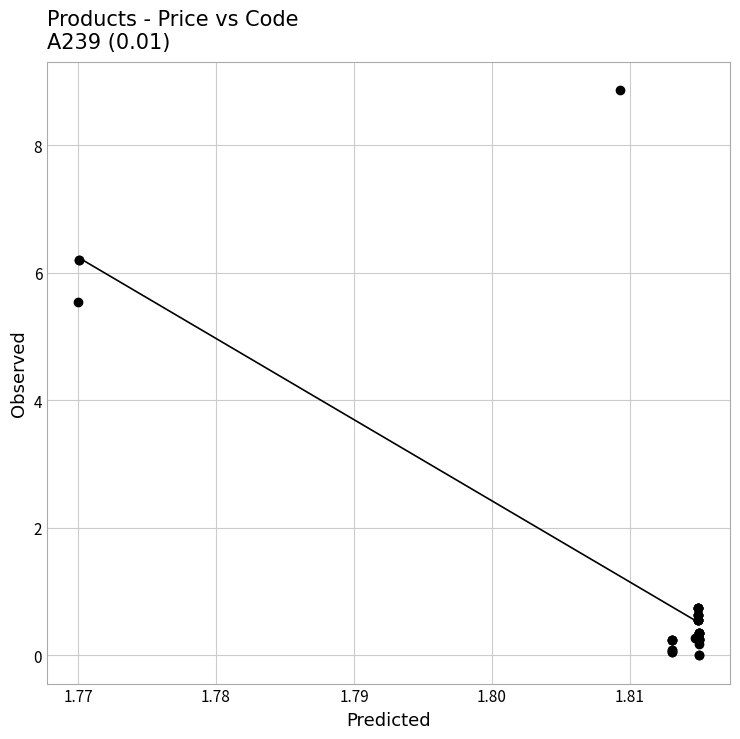

What Y value in the scatter plot is closest to 4?

5.5